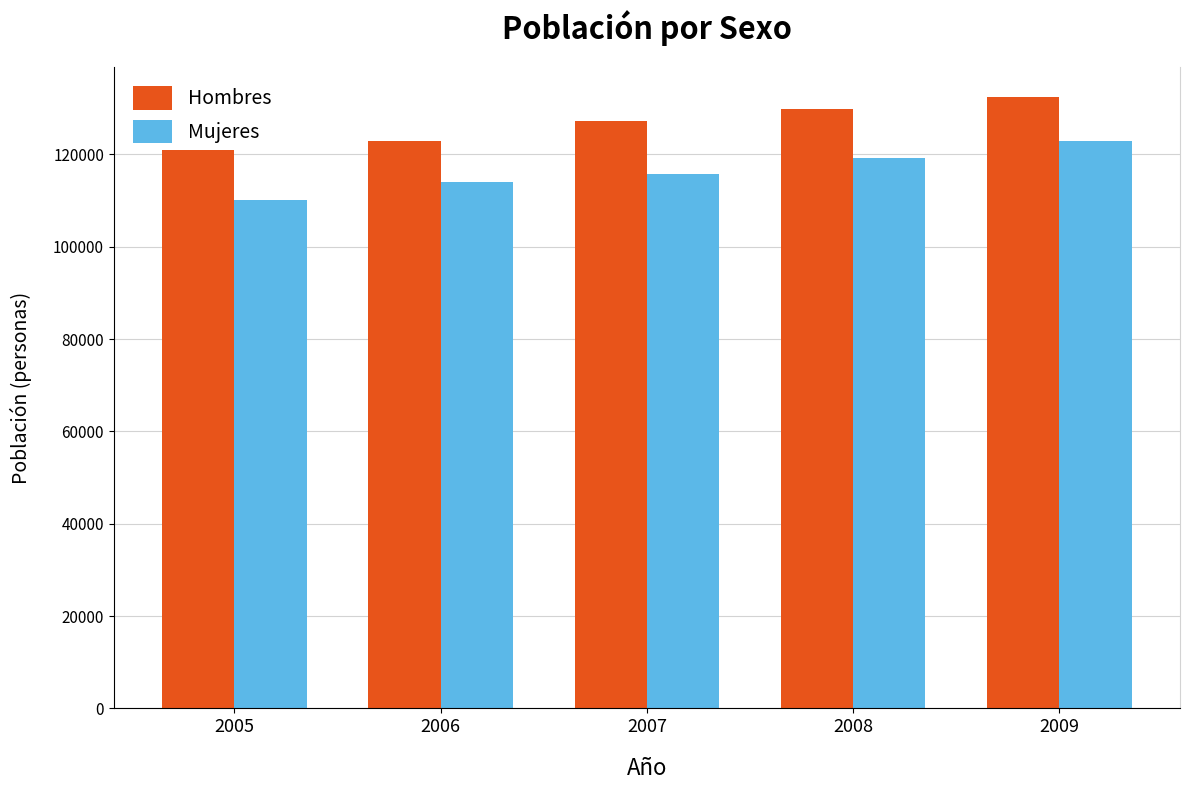

What is the sum of the Hombres values at 2007 and 2005?

248292